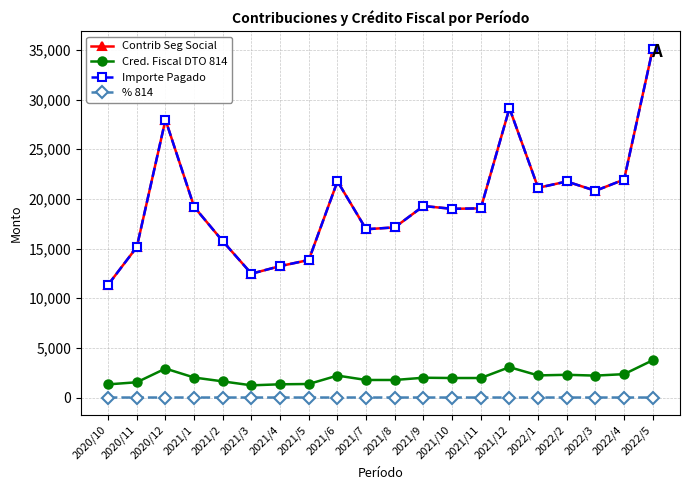

Is this an area chart (filled region under the line)?

No